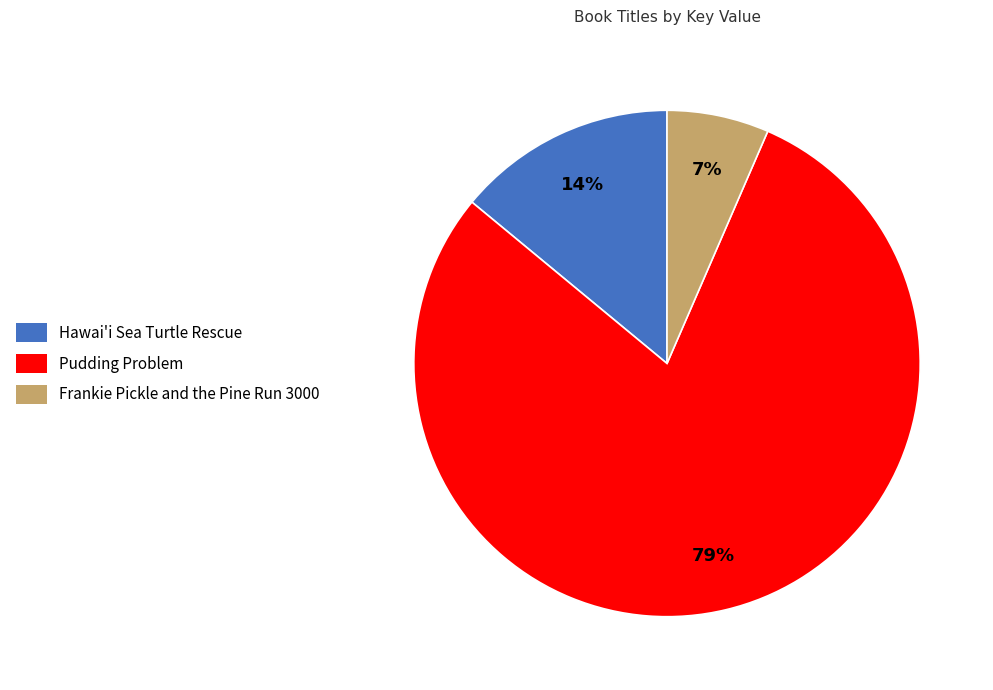

The Pudding Problem slice represents 93% of the pie. True or false?

False